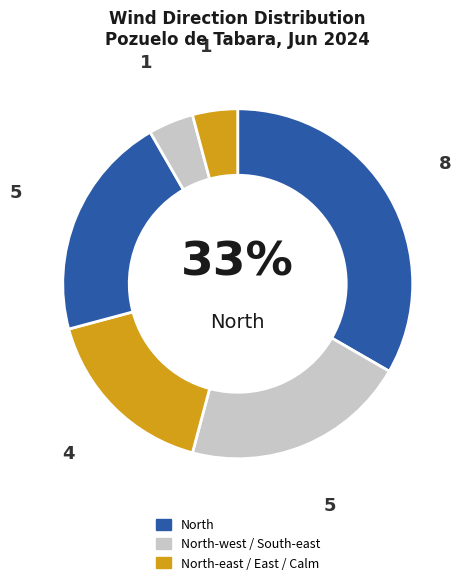

Count the number of slices in the pie.

6